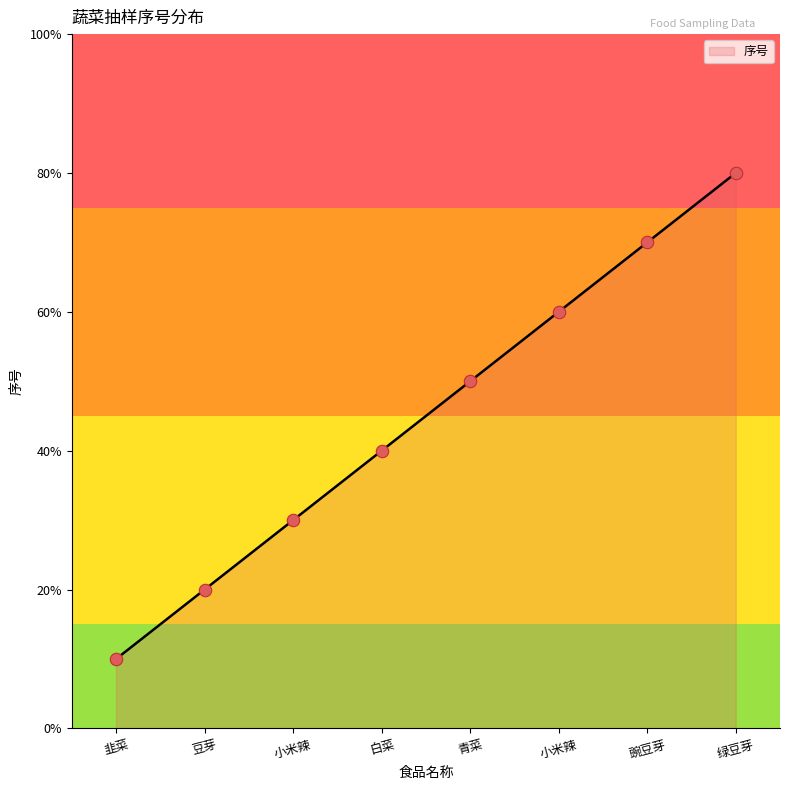

Between 韭菜 and 豆芽, which is larger?

豆芽